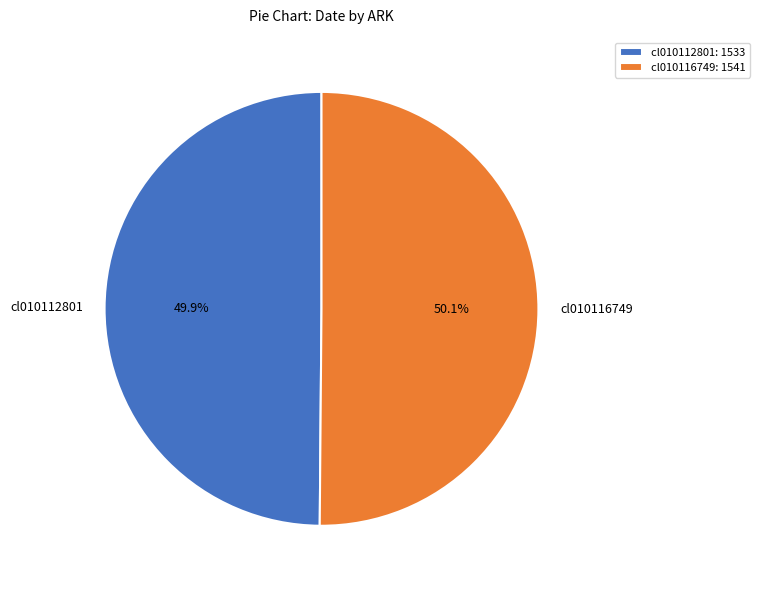

True or false: cl010112801 accounts for 55% of the total.

False